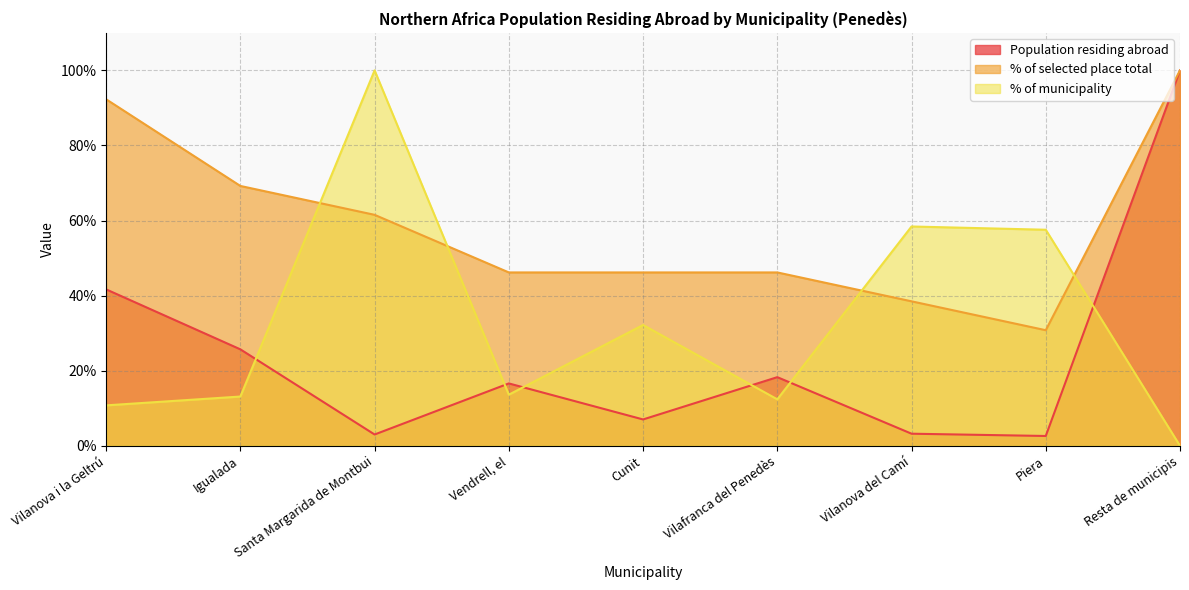

At how many categories does at least one series exceed 75?

3